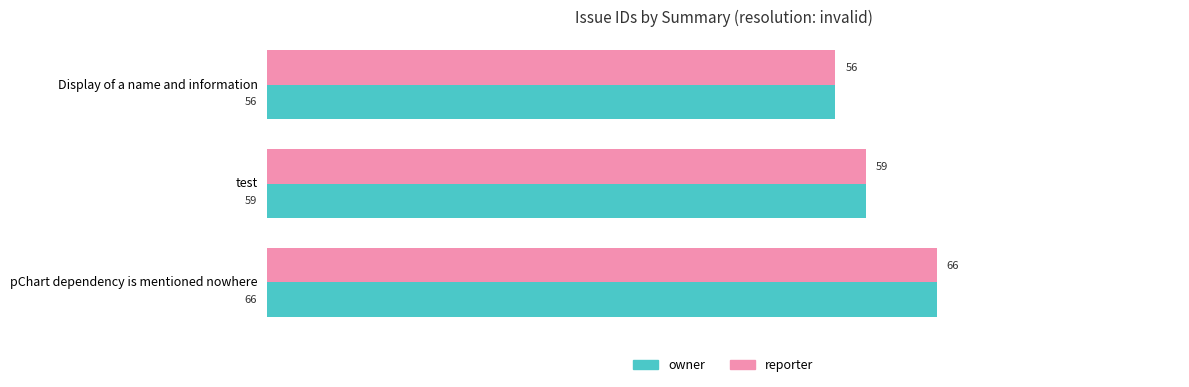

How many owner values are between 56 and 66?

3